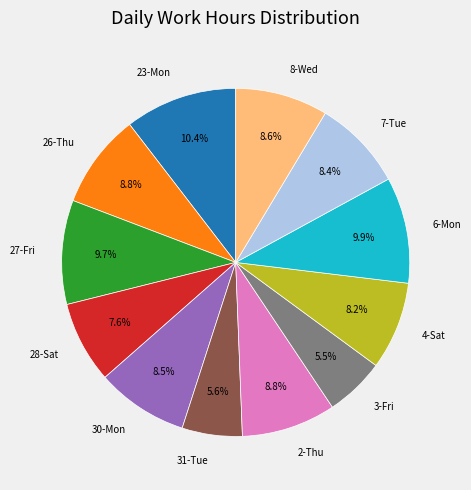

How many segments does this pie chart have?

12